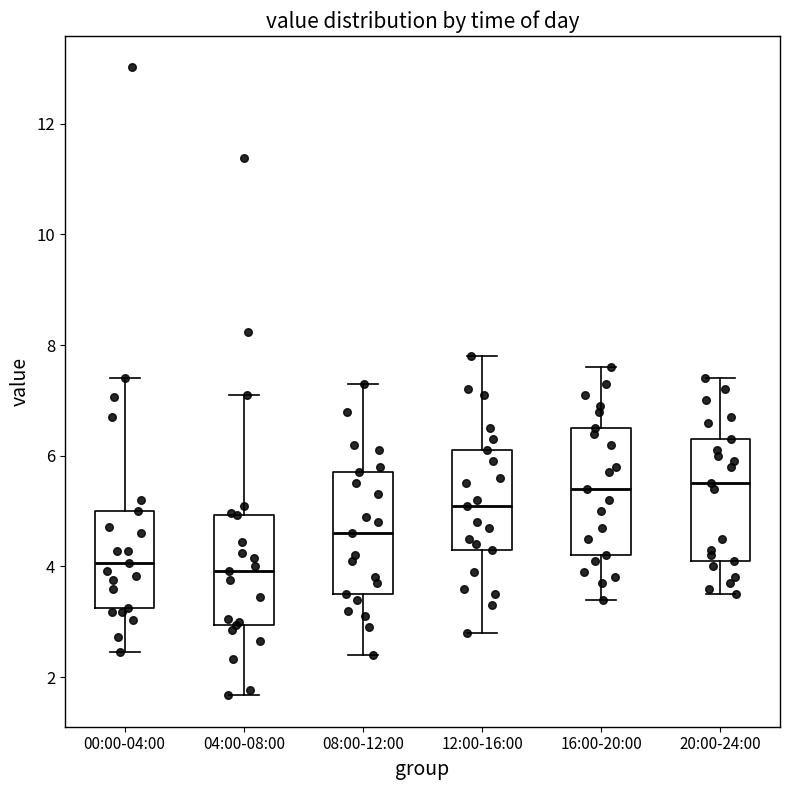

Reading left to right, read every box against the y-axis: the position of its median line, the range the box covers, and the ends of its whiskers. The values are not printed on the chart, so give them approximately, as read against the axis.

00:00-04:00: median 4.0, box 3.2 to 5.0, whiskers 2.4 to 7.4
04:00-08:00: median 4.0, box 3.0 to 5.0, whiskers 1.6 to 7.2
08:00-12:00: median 4.6, box 3.6 to 5.8, whiskers 2.4 to 7.4
12:00-16:00: median 5.2, box 4.4 to 6.2, whiskers 2.8 to 7.8
16:00-20:00: median 5.4, box 4.2 to 6.6, whiskers 3.4 to 7.6
20:00-24:00: median 5.6, box 4.2 to 6.4, whiskers 3.6 to 7.4